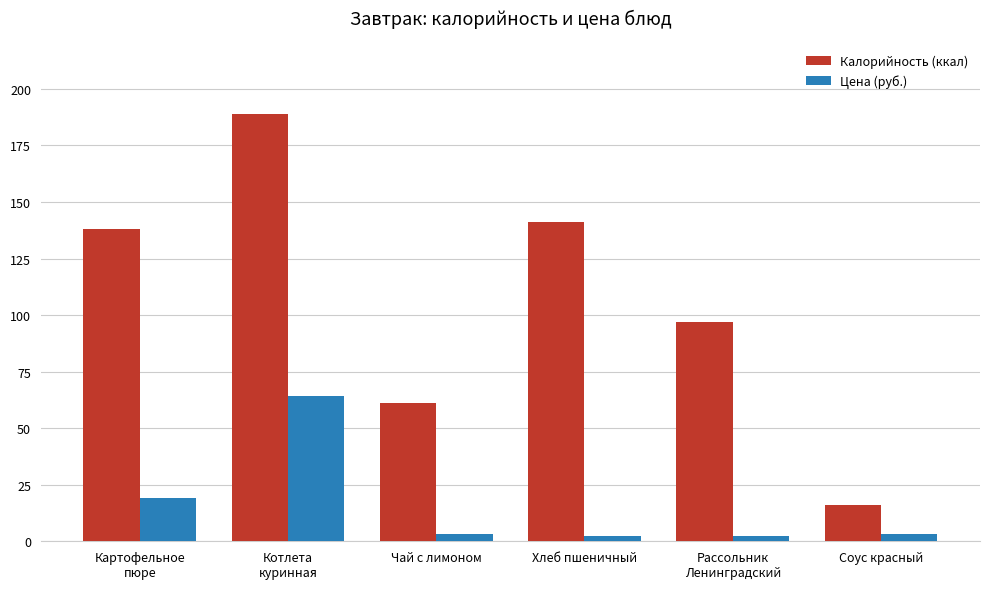

How many bars are there in total?

12